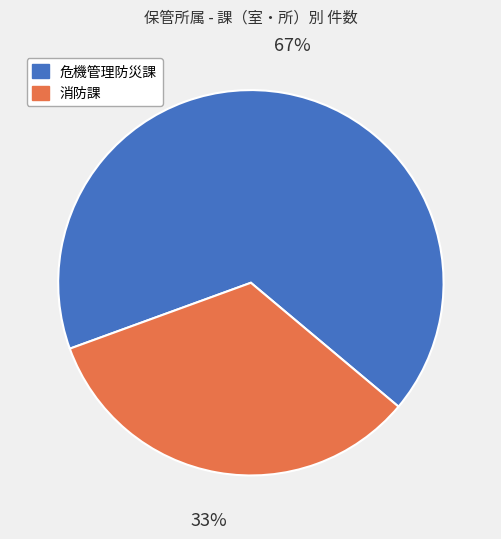

Approximately how many times larger is the value at 危機管理防災課 compared to 消防課?

2.0